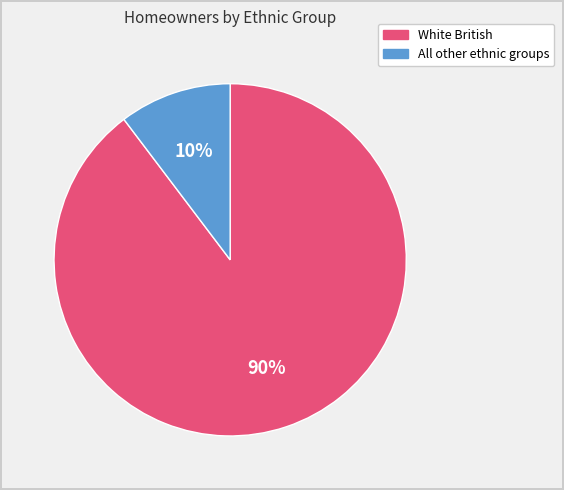

Rank the categories by value from highest to lowest.

White British, All other ethnic groups